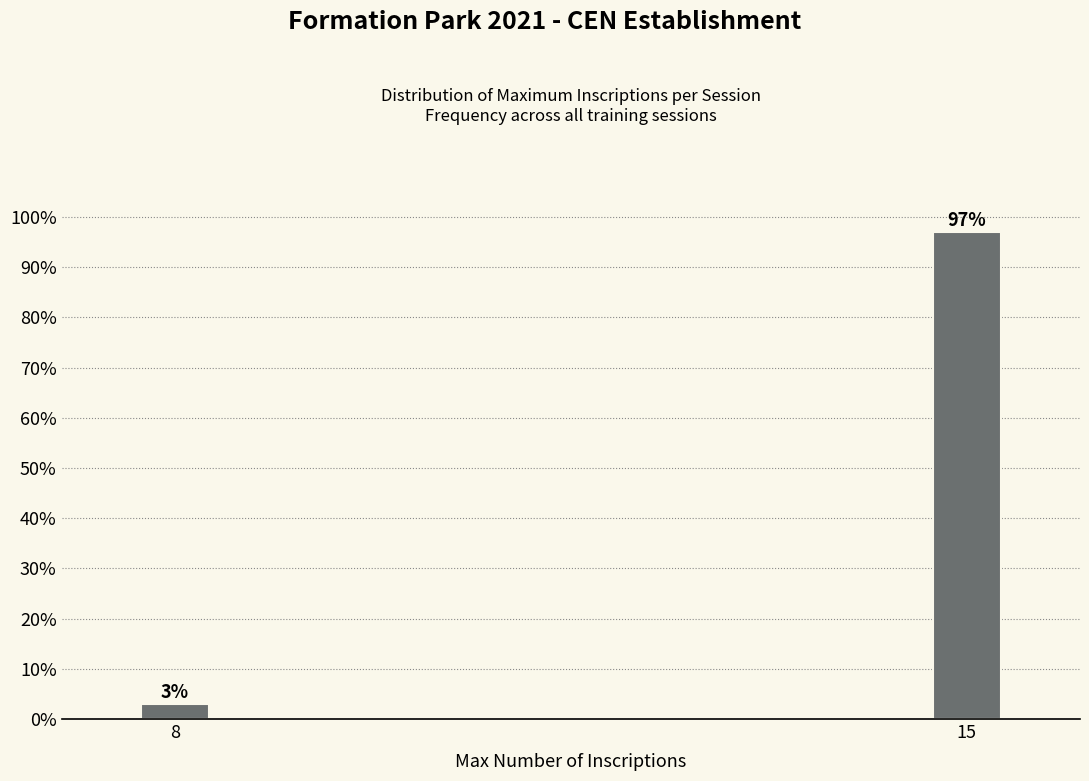

Reading left to right, what are all the values shown in this chart?

8=3	15=97